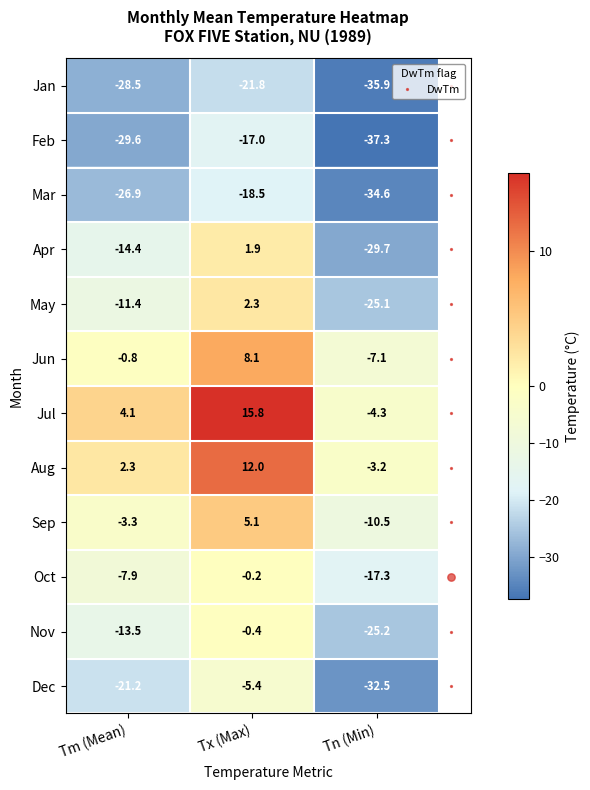

At which category does the chart reach its minimum across all series?

Tn (Min)